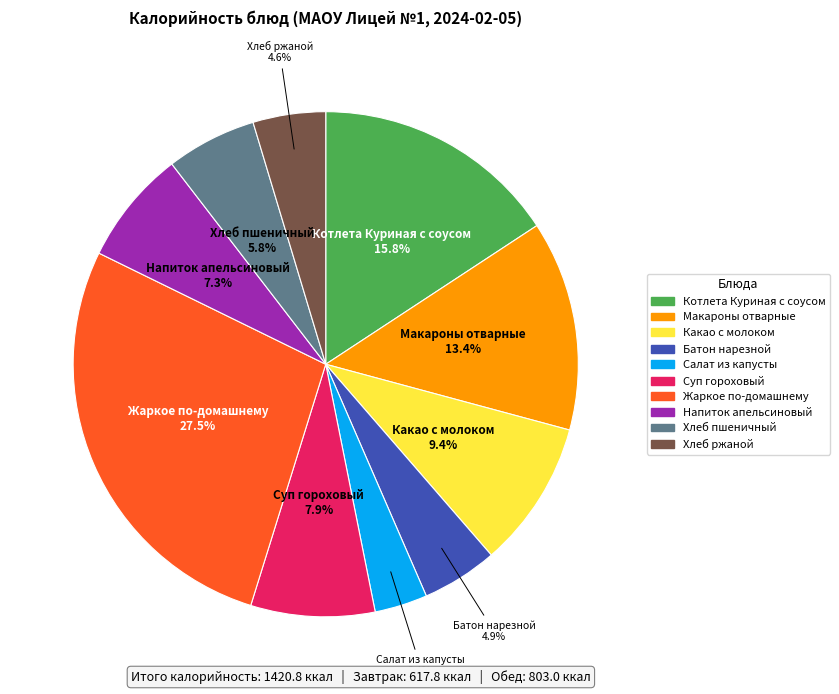

True or false: Макароны отварные accounts for 7% of the total.

False